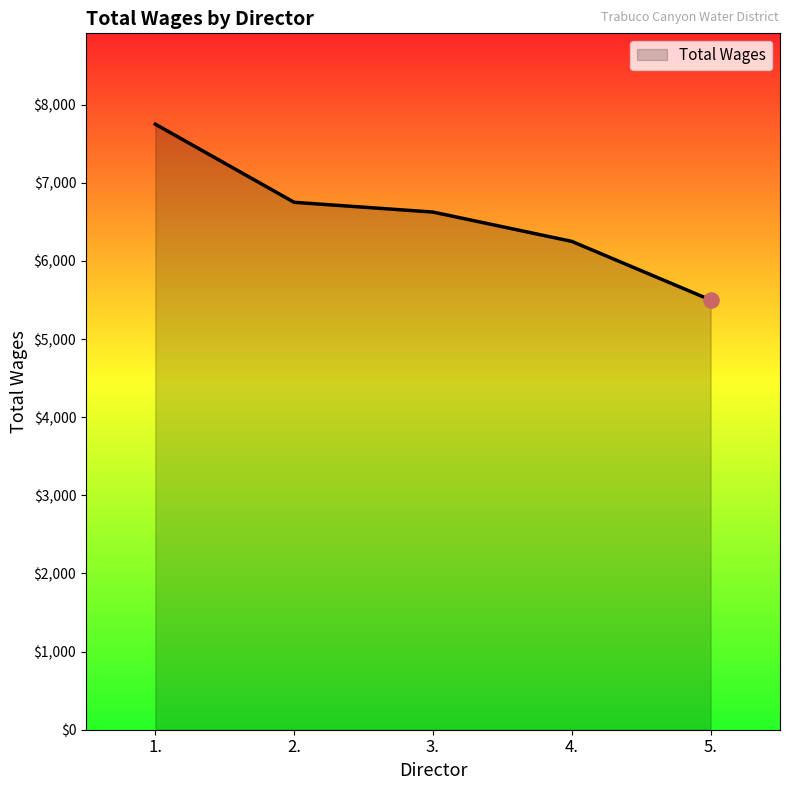

What is the change in value from 1. to 4.?

-1500